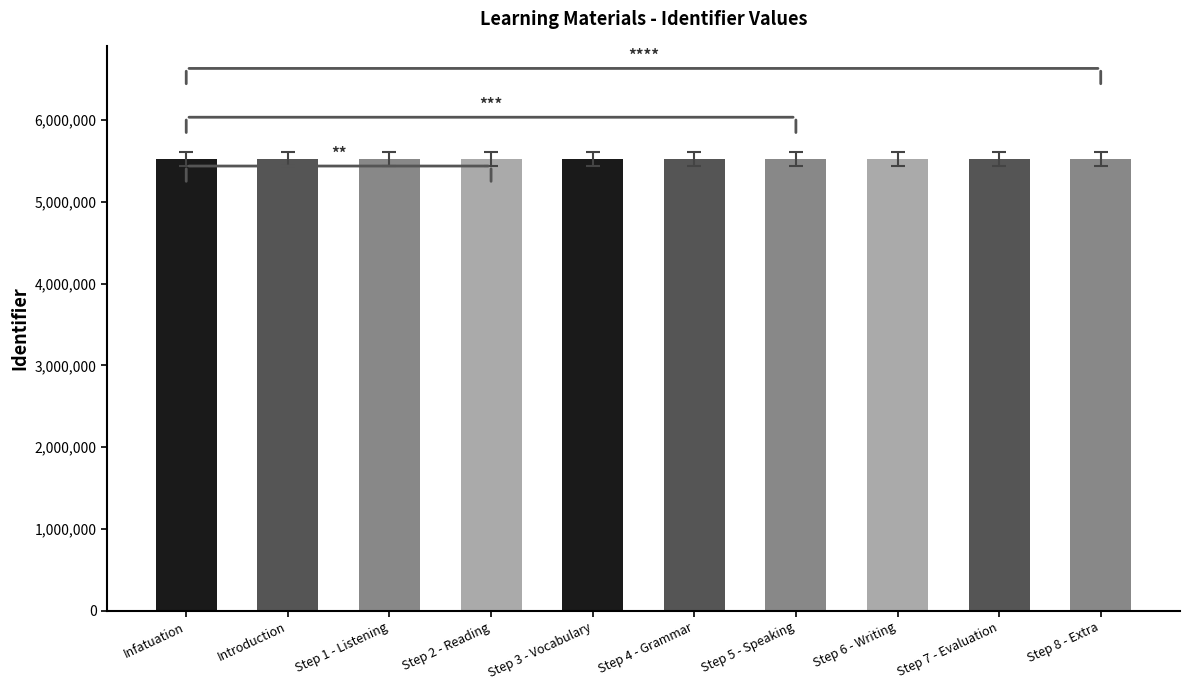

What is the minimum value shown in the chart?

5528059